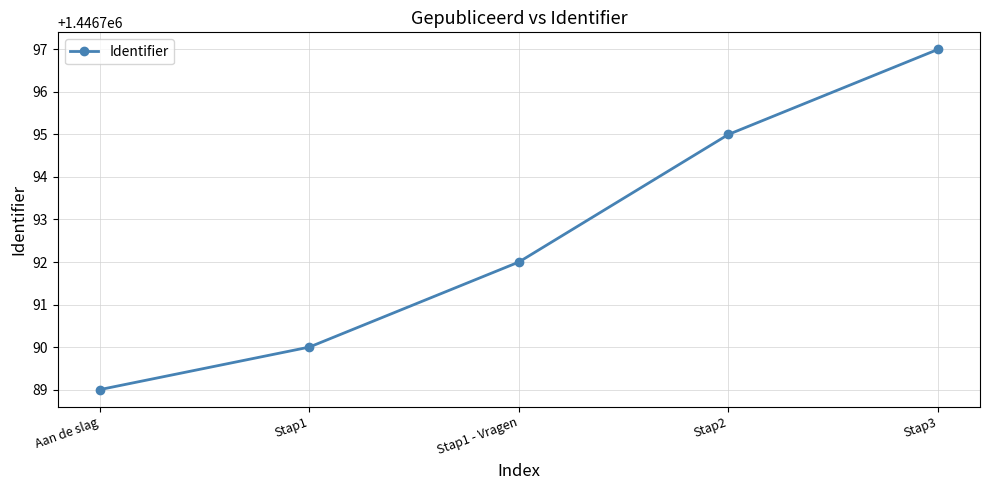

How many series are shown in this chart?

1